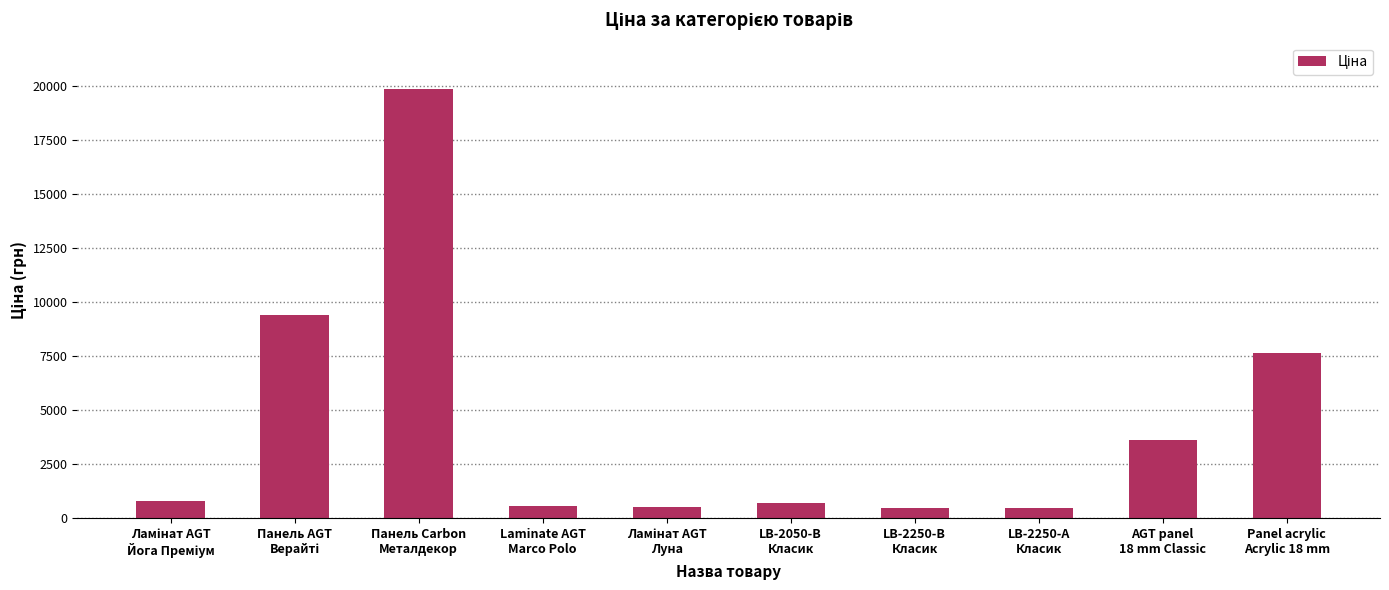

The value at Panel acrylic
Acrylic 18 mm is 13304.2. True or false?

False